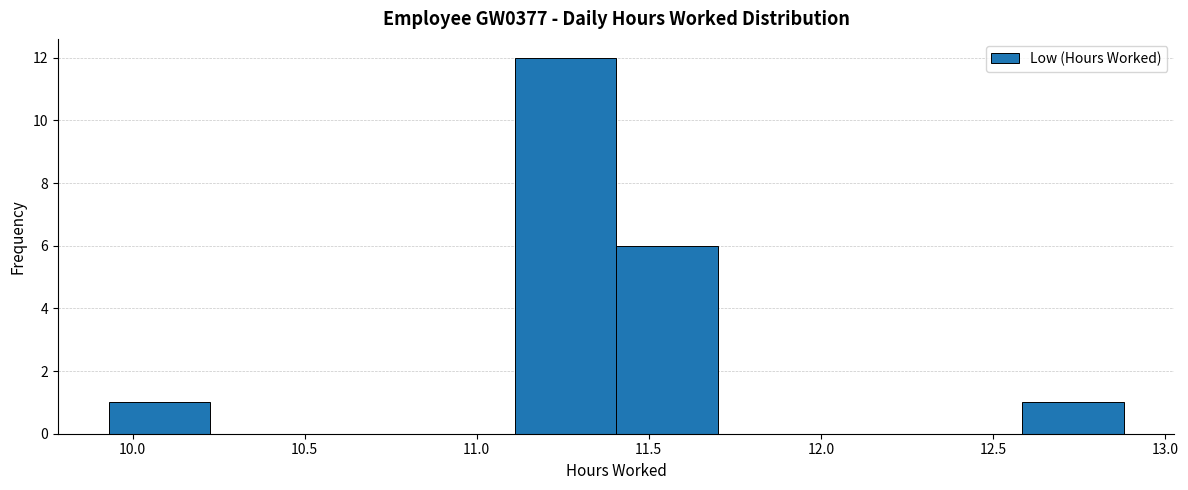

Reading left to right, list every bar in this chart as the range it spans on the x-axis followed by its height. Neither the bar edges nor the heights are printed on the chart, so give them approximately, as read against the axes.

9.930 to 10.225: 1
10.225 to 10.520: 0
10.520 to 10.815: 0
10.815 to 11.110: 0
11.110 to 11.405: 12
11.405 to 11.700: 6
11.700 to 11.995: 0
11.995 to 12.290: 0
12.290 to 12.585: 0
12.585 to 12.880: 1